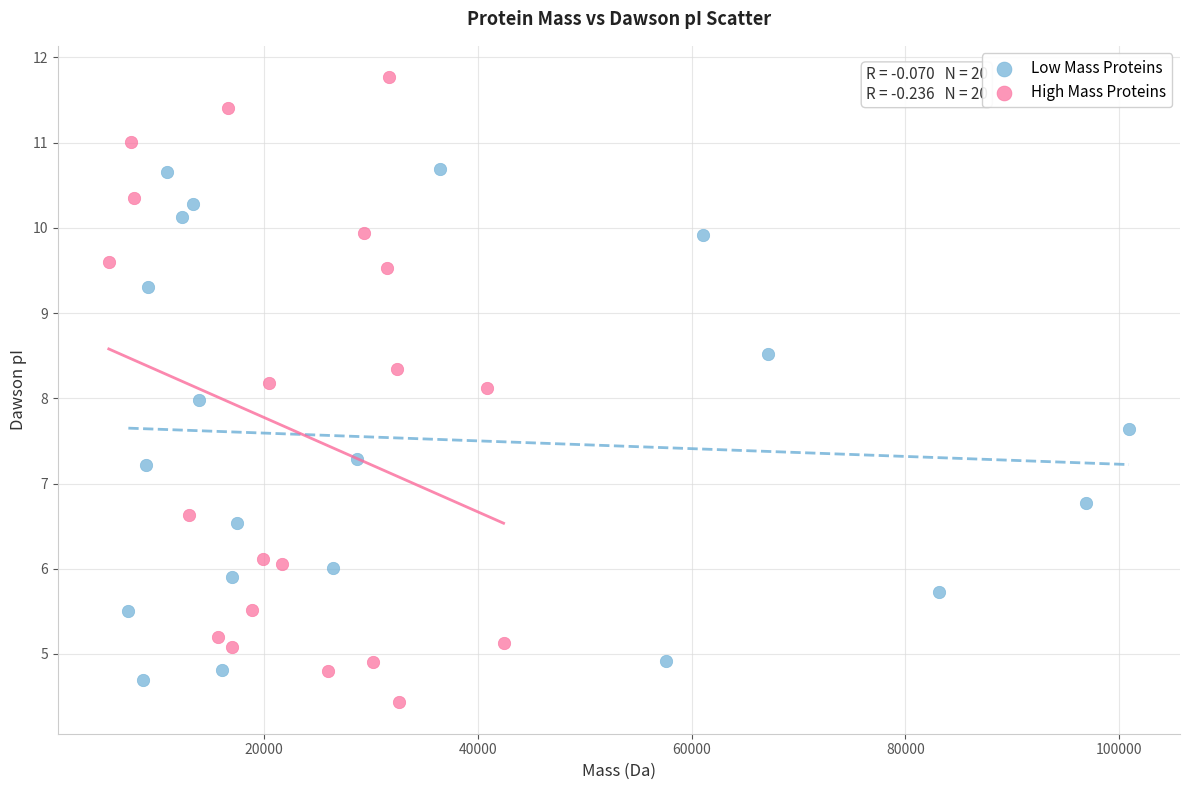

Which series reaches the maximum Y coordinate?

High Mass Proteins